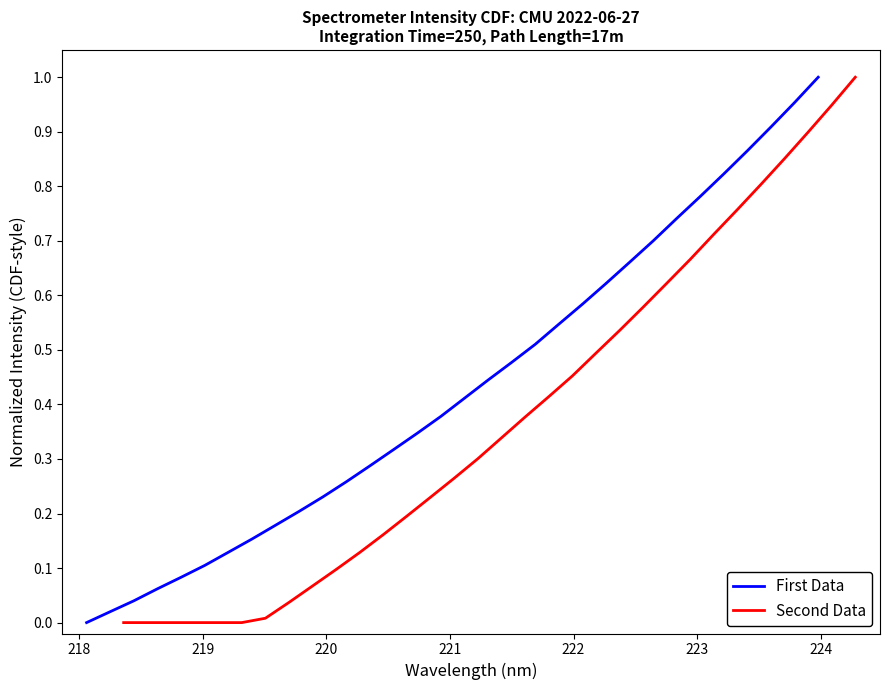

Is this an area chart (filled region under the line)?

No